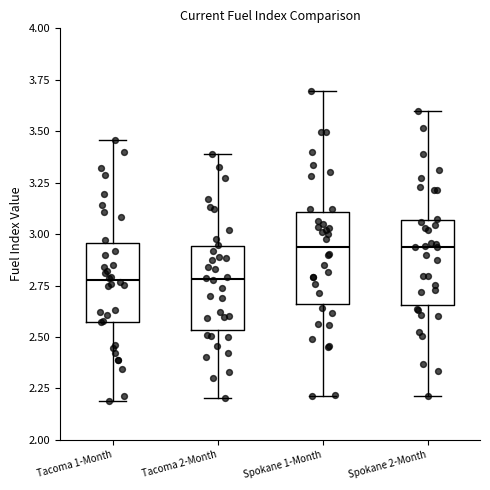

Reading left to right, read every box against the y-axis: the position of its median line, the range the box covers, and the ends of its whiskers. The values are not printed on the chart, so give them approximately, as read against the axis.

Tacoma 1-Month: median 2.80, box 2.55 to 2.95, whiskers 2.20 to 3.45
Tacoma 2-Month: median 2.80, box 2.55 to 2.95, whiskers 2.20 to 3.40
Spokane 1-Month: median 2.95, box 2.65 to 3.10, whiskers 2.20 to 3.70
Spokane 2-Month: median 2.95, box 2.65 to 3.05, whiskers 2.20 to 3.60